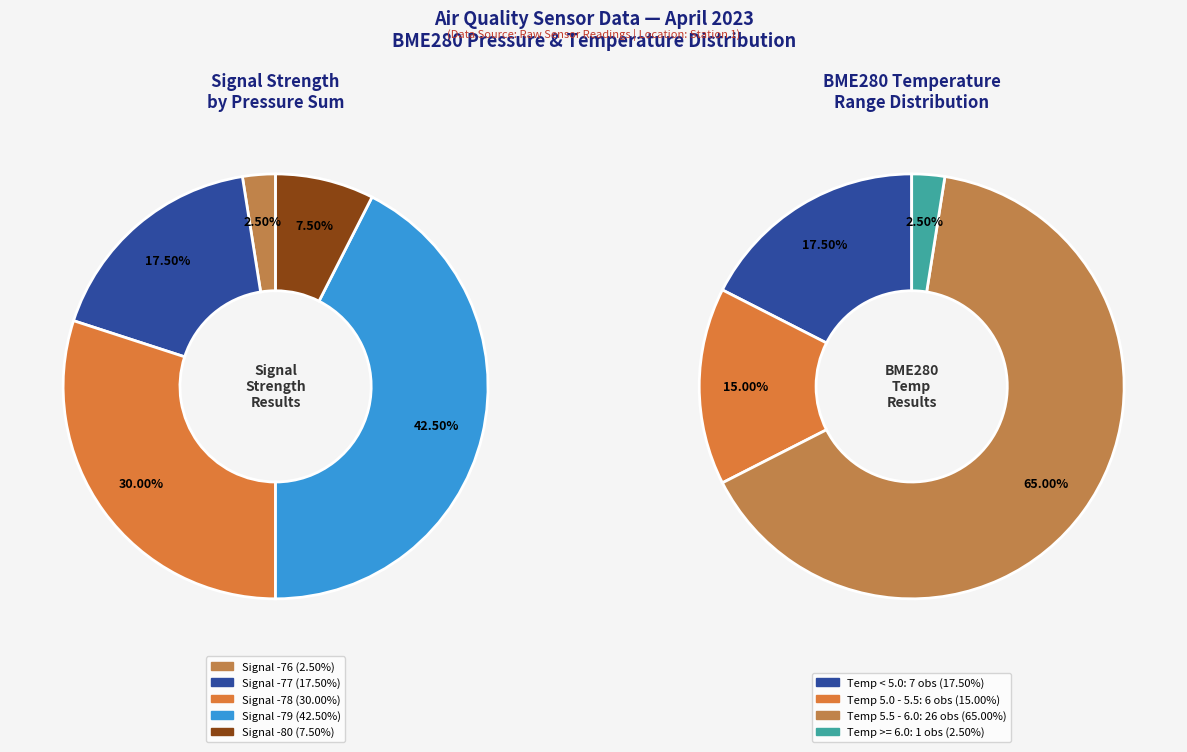

How much of the chart is everything except 4?

97.5%